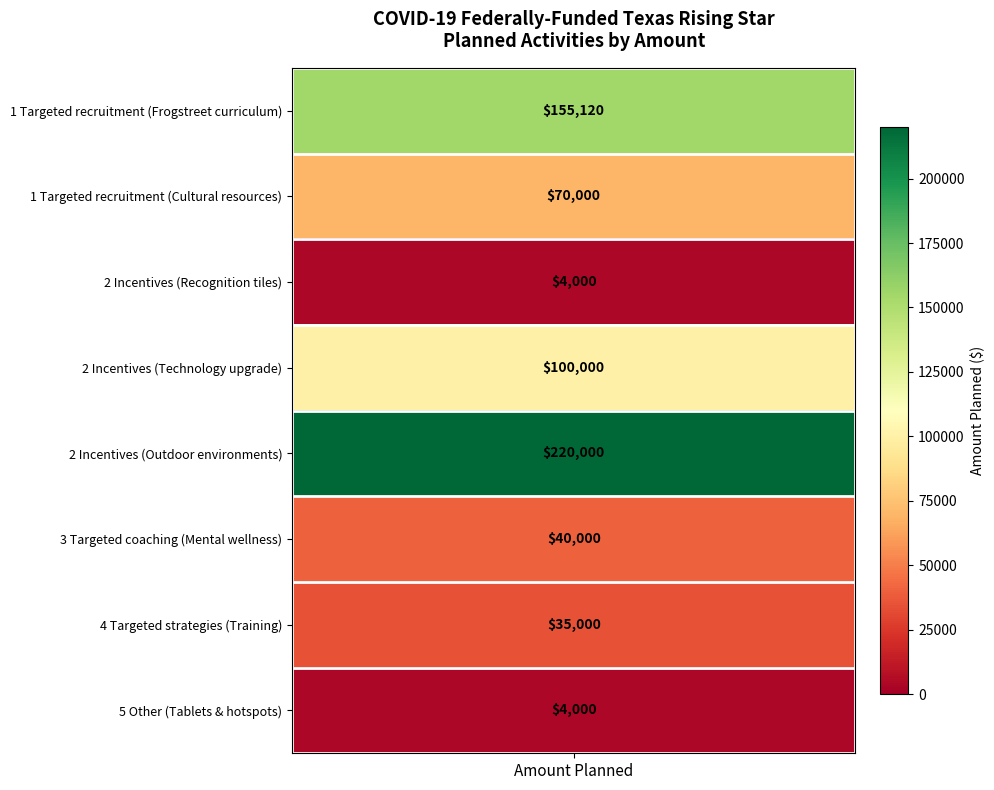

List the labels in order of value, smallest first.

2, 7, 6, 5, 1, 3, 0, 4